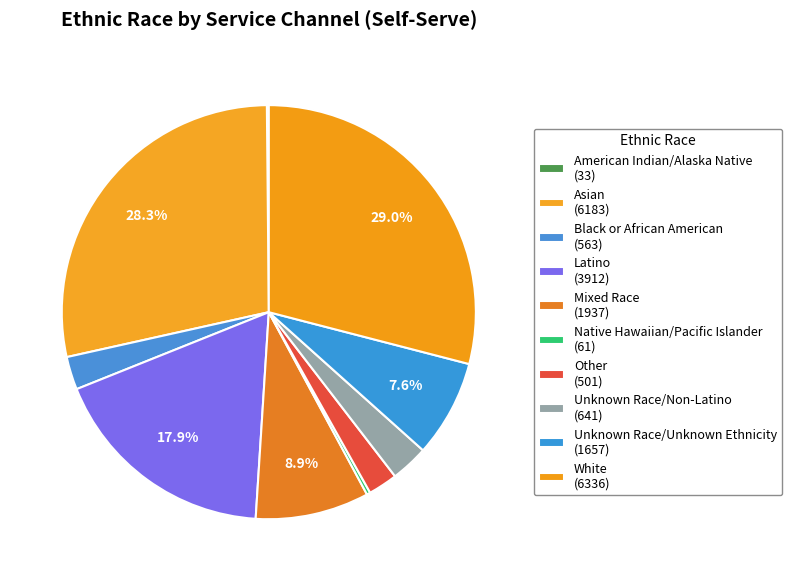

To the nearest percent, what is the difference between the Unknown Race/Non-Latino and American Indian/Alaska Native slice percentages?

3%